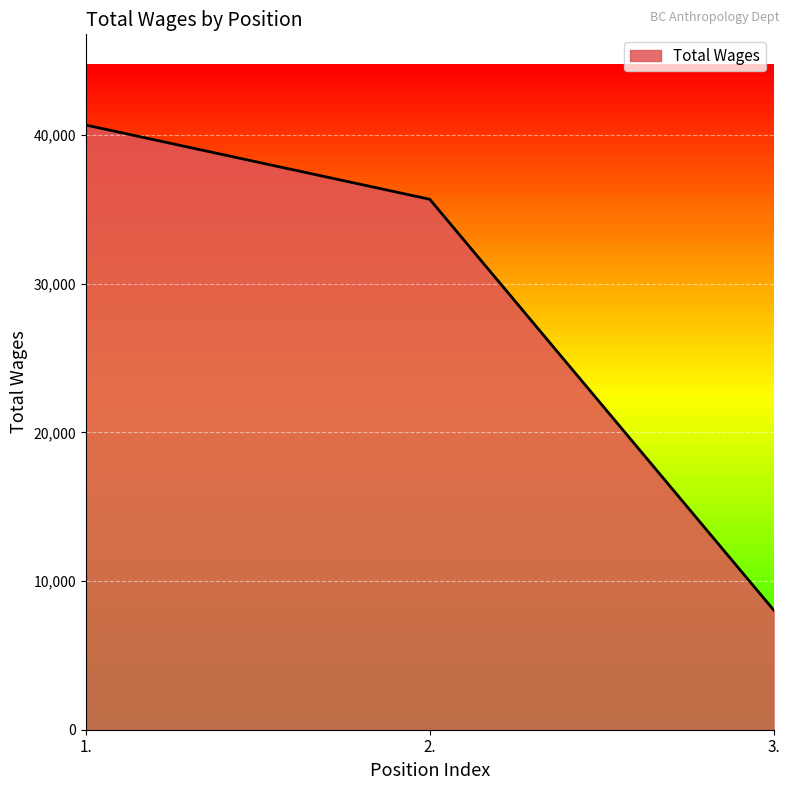

What is the change in value from 1. to 2.?

-4994